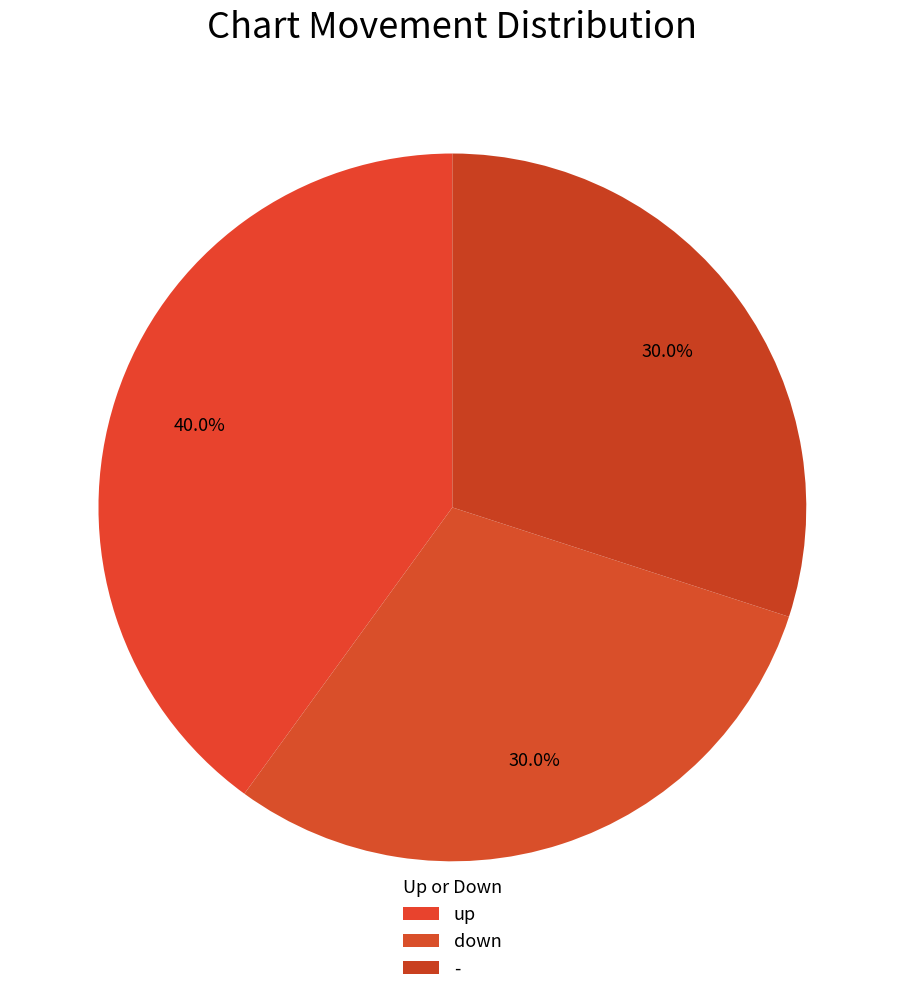

What portion of the pie excludes up?

60.0%